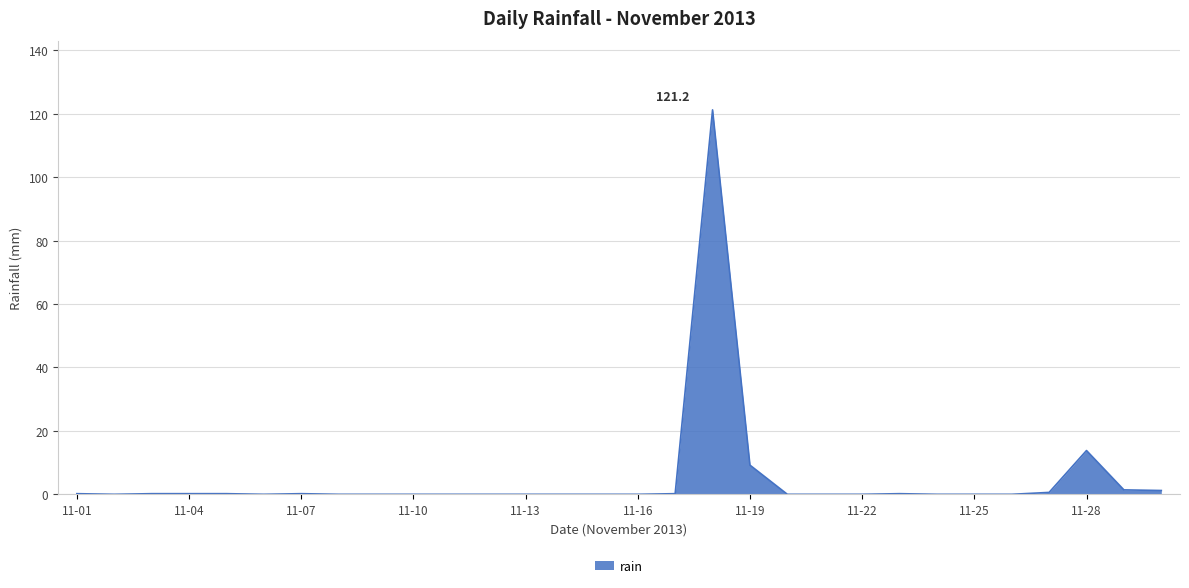

What is the greatest value displayed?

121.2